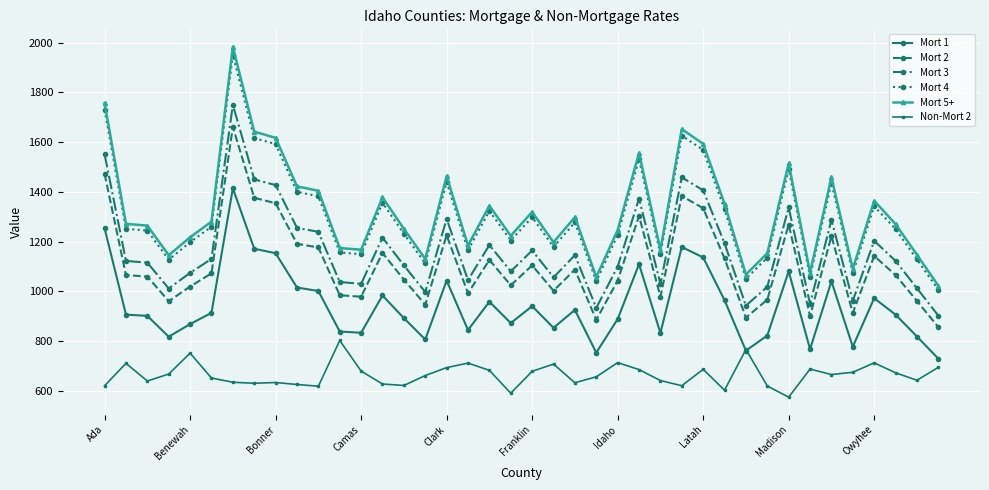

What is the value of the Mort 3 point at the 16th from the left?

997